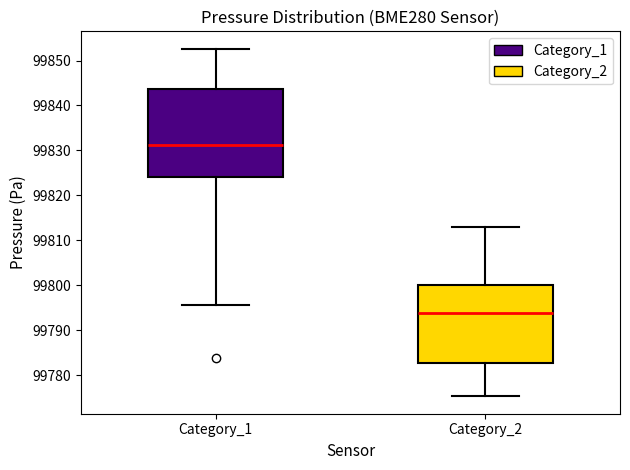

Reading left to right, read every box against the y-axis: the position of its median line, the range the box covers, and the ends of its whiskers. The values are not printed on the chart, so give them approximately, as read against the axis.

Category_1: median 99831, box 99824 to 99844, whiskers 99796 to 99853
Category_2: median 99794, box 99783 to 99800, whiskers 99775 to 99813